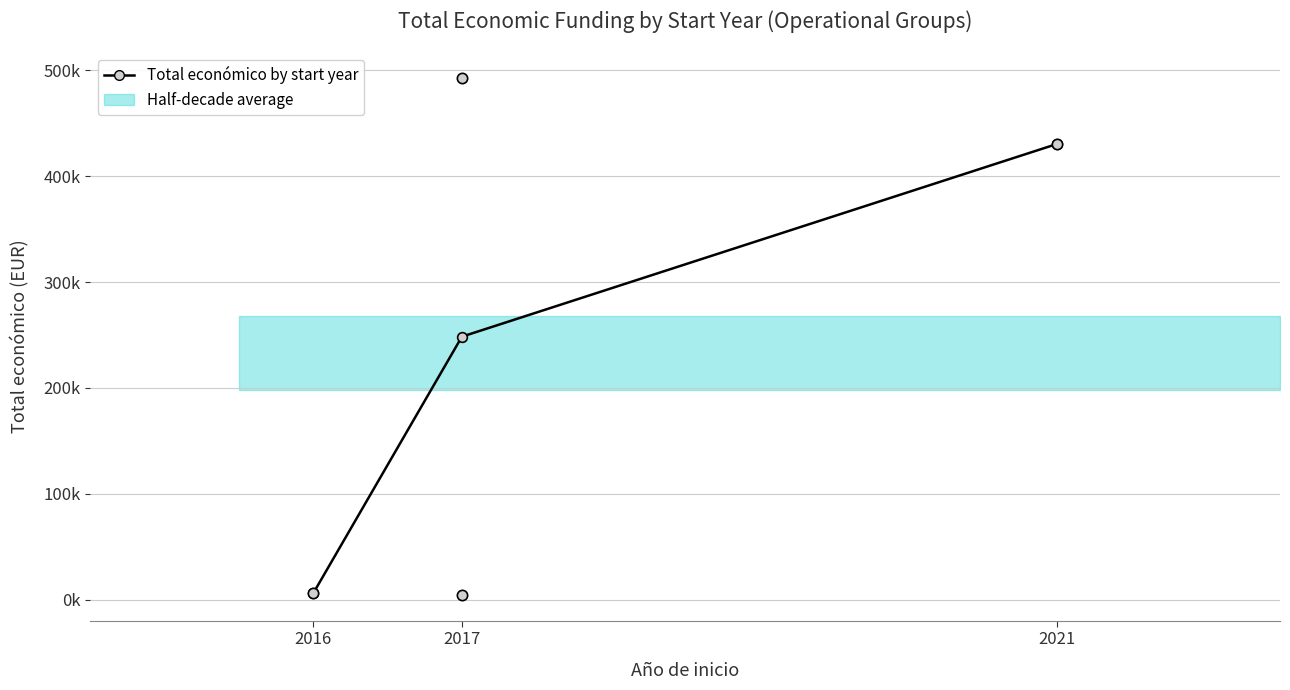

Which has a higher value, 2017 or 2021?

2021